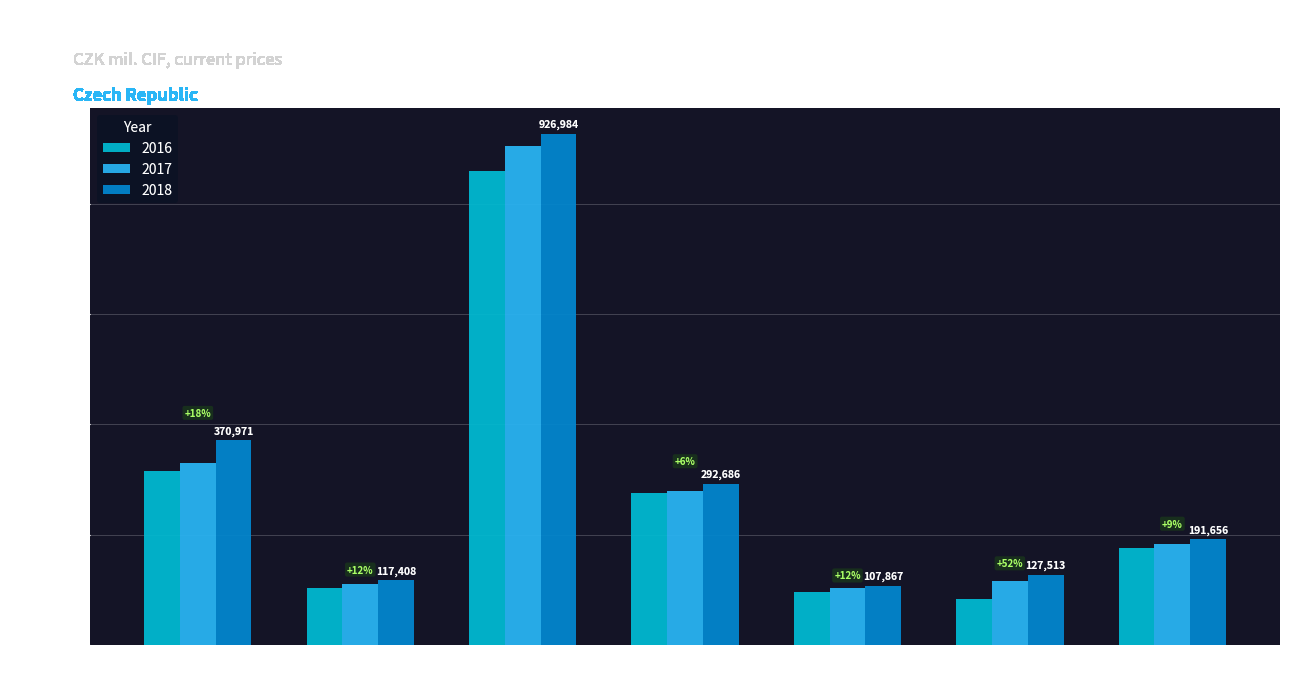

Rank the series by their average value, from lowest to highest.

2016, 2017, 2018